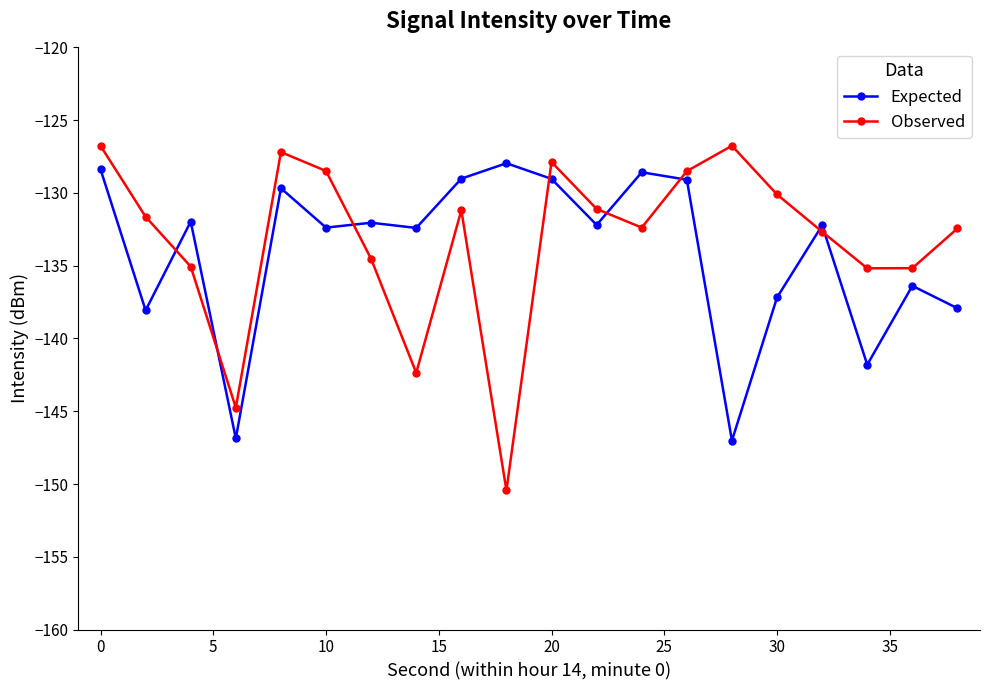

How many distinct data groups are displayed?

2